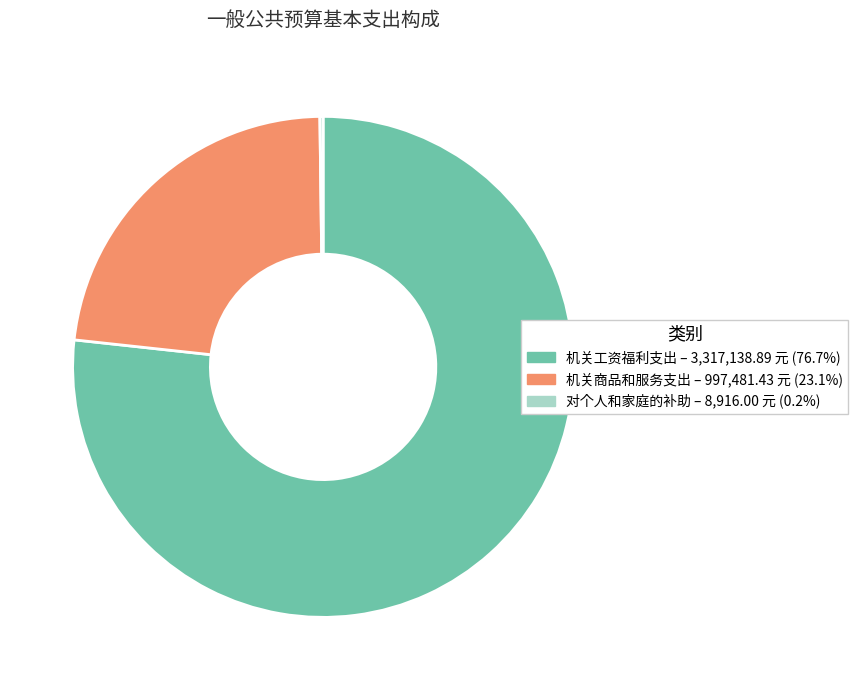

Which category accounts for the majority?

机关工资福利支出